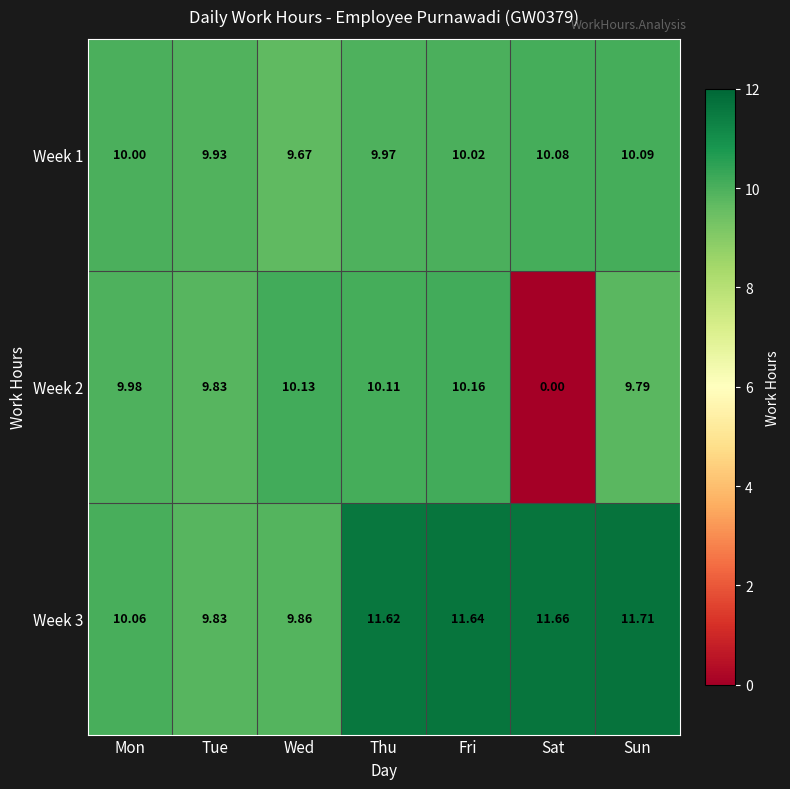

At which label does Week 3 reach its minimum?

Tue